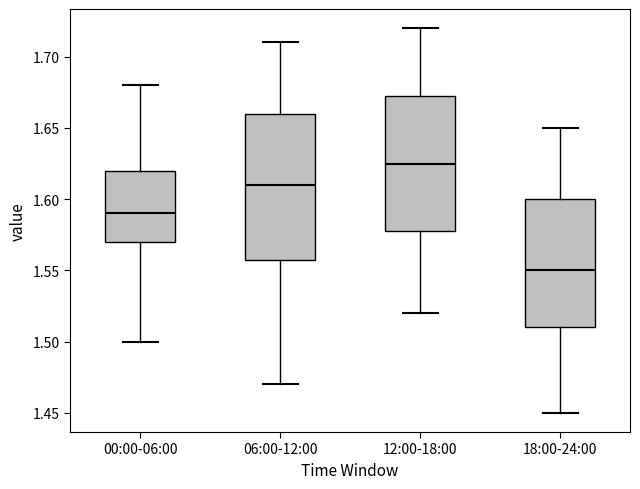

Where does the upper whisker of the box for 12:00-18:00 end on the y-axis? The values are not printed on the chart, so give them approximately, as read against the axis.

1.720